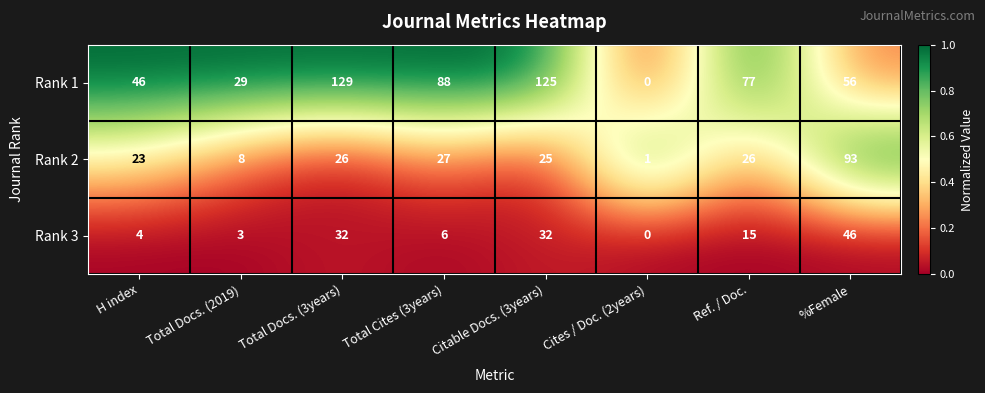

What is the maximum value for Rank 1?

129